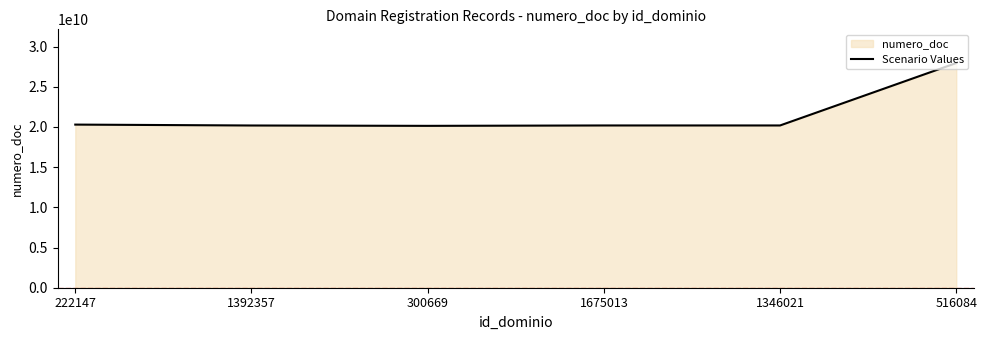

What is the greatest value displayed?

27951063938